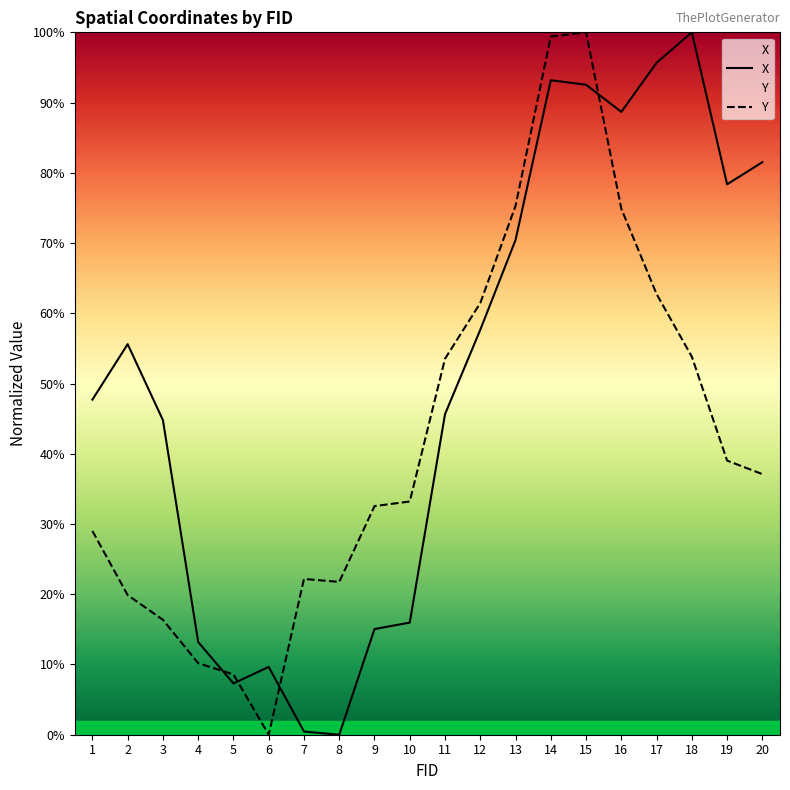

Rank the series at 16 from highest to lowest value.

X, Y